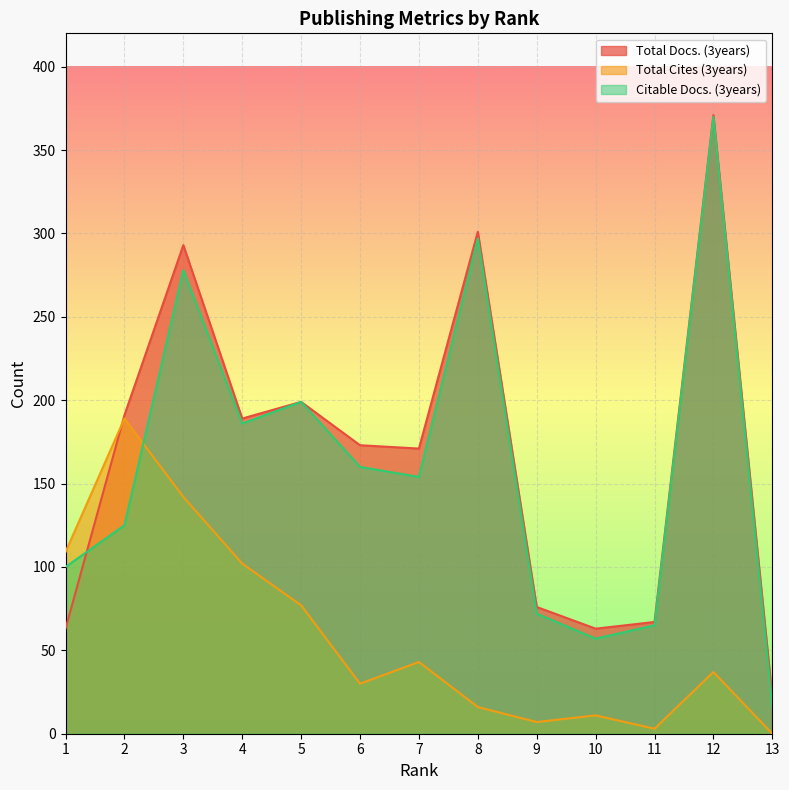

The Citable Docs. (3years) series shows 215 at 6. True or false?

False